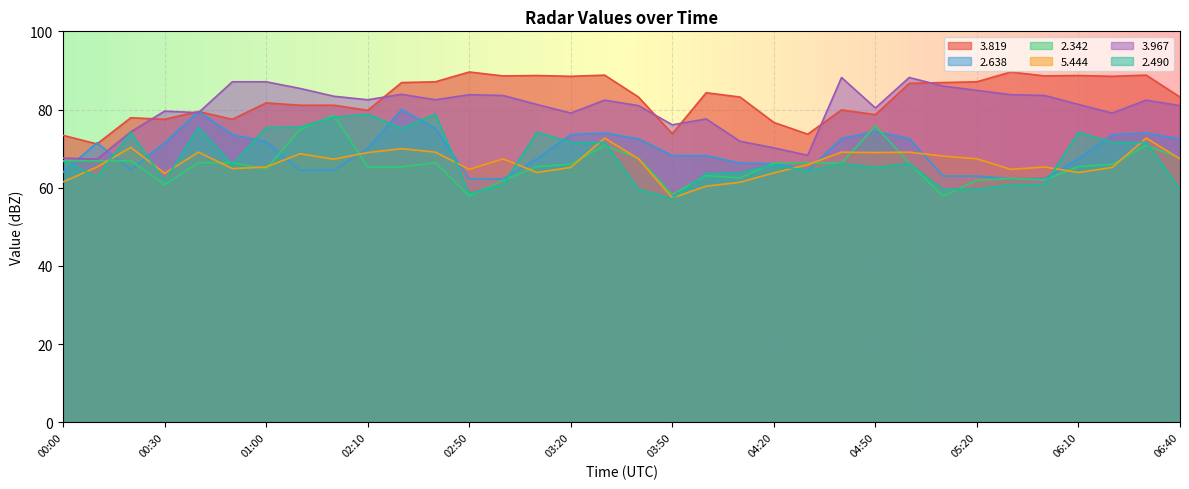

What is the label of the 28th point from the left?

05:20